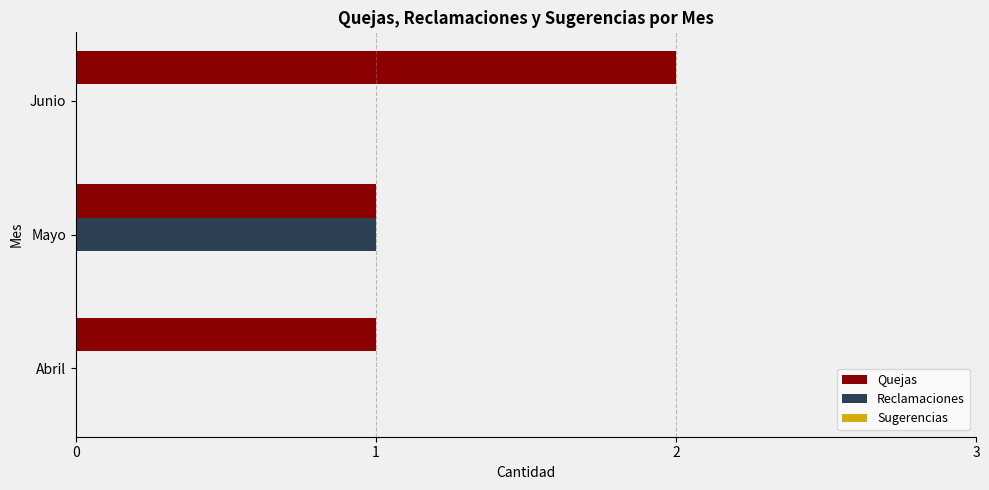

Which series changed the most between Abril and Mayo?

Reclamaciones